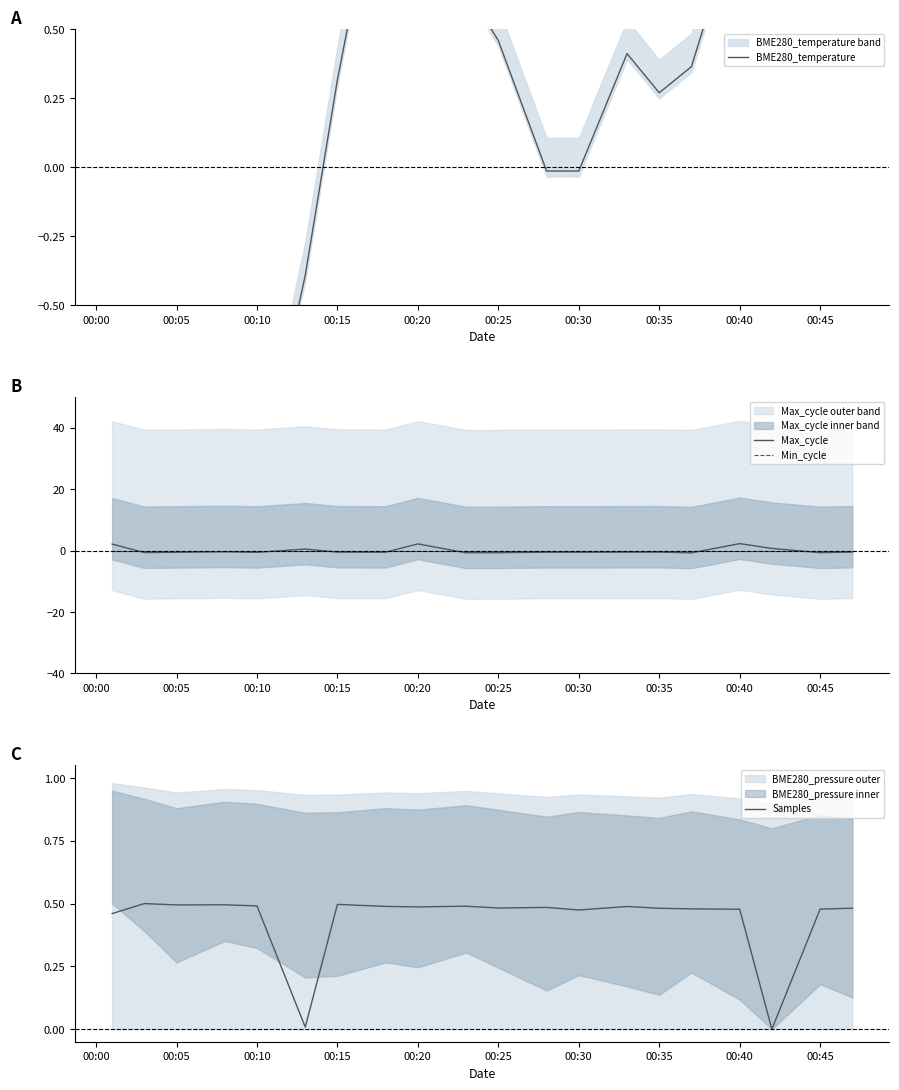

Is the value of Max_cycle at 00:40 greater than the value of Min_cycle at 00:45?

Yes